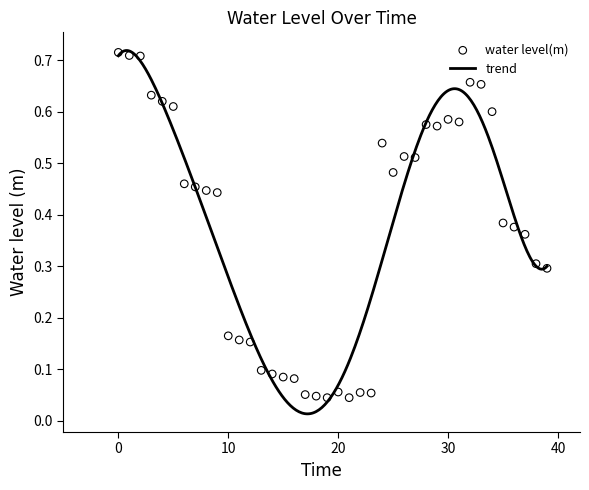

What is the change in value from −10 to 40?

-0.1